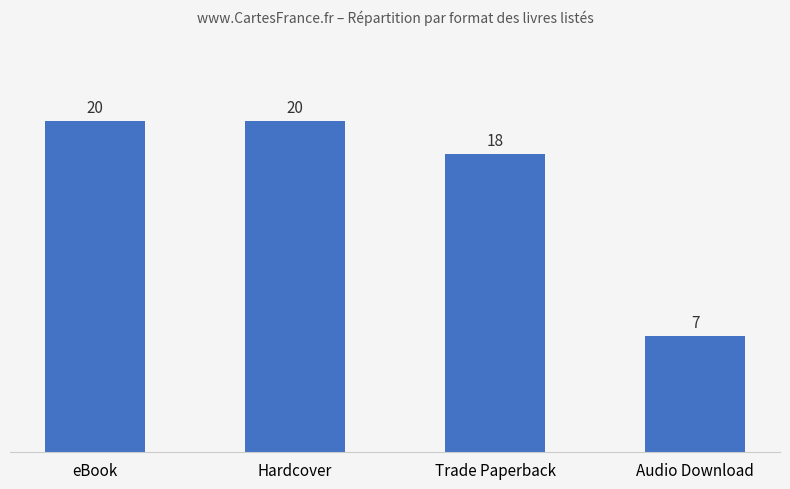

What is the label of the 2nd bar from the left?

Hardcover